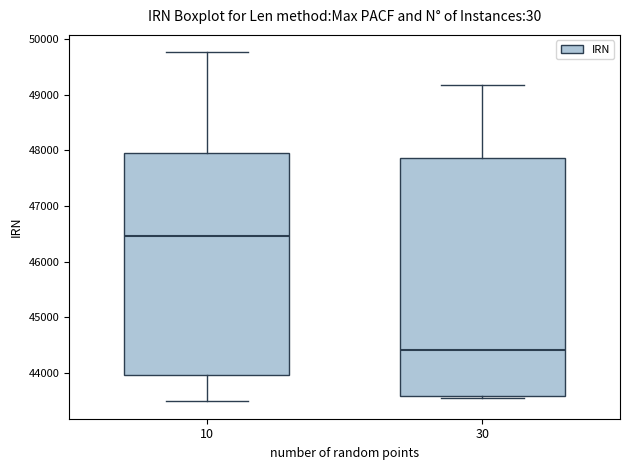

Reading left to right, read every box against the y-axis: the position of its median line, the range the box covers, and the ends of its whiskers. The values are not printed on the chart, so give them approximately, as read against the axis.

10: median 46500, box 44000 to 47900, whiskers 43500 to 49800
30: median 44400, box 43600 to 47900, whiskers 43500 to 49200